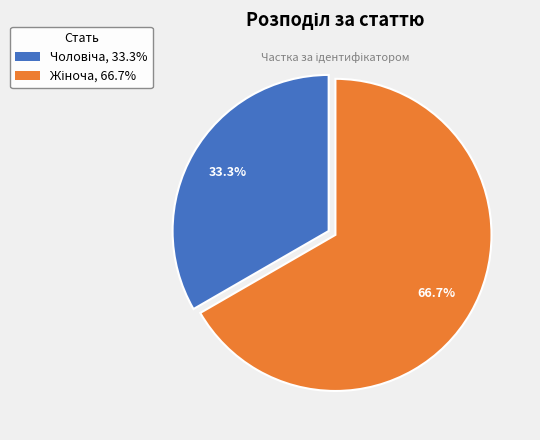

Is there a majority slice in this chart?

Yes